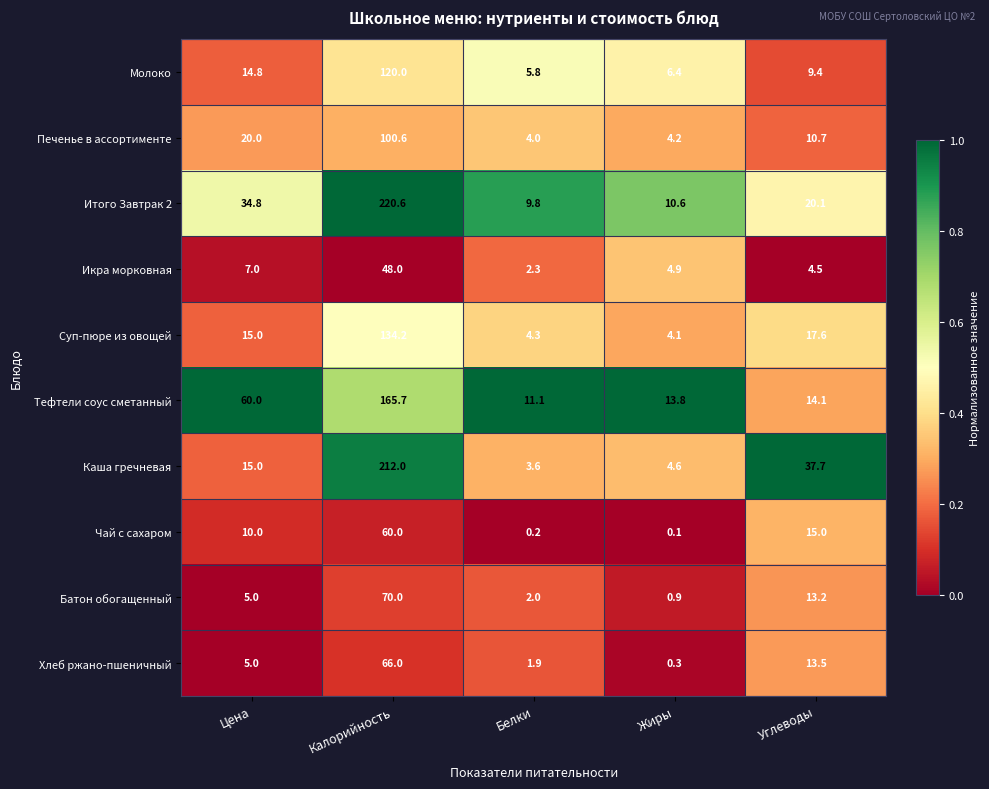

Which category has the highest value across all series?

Калорийность